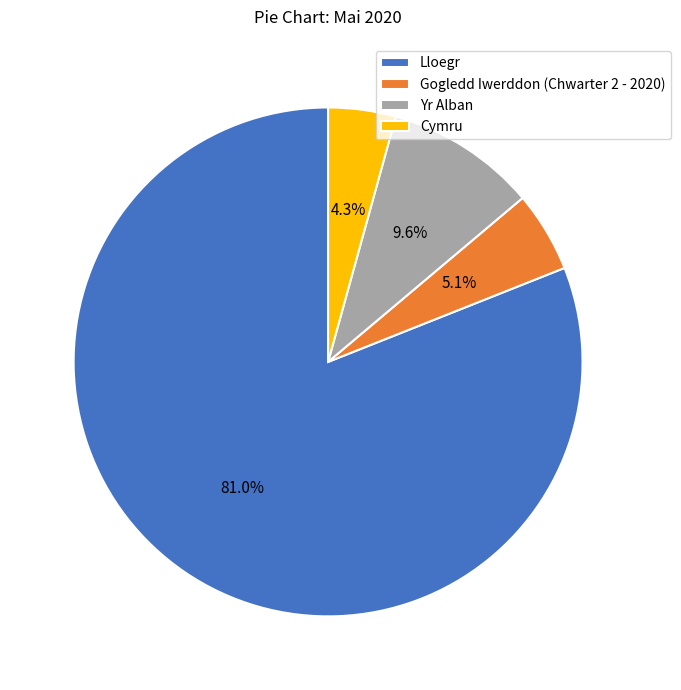

Rank the categories by value from lowest to highest.

Cymru, Gogledd Iwerddon (Chwarter 2 - 2020), Yr Alban, Lloegr